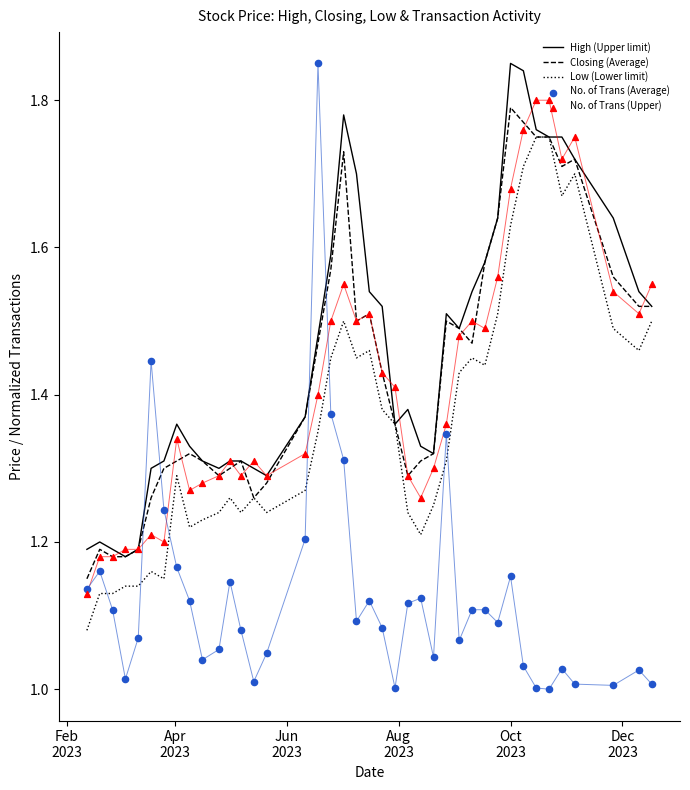

Which series reaches the minimum Y coordinate?

No. of Trans (Average)